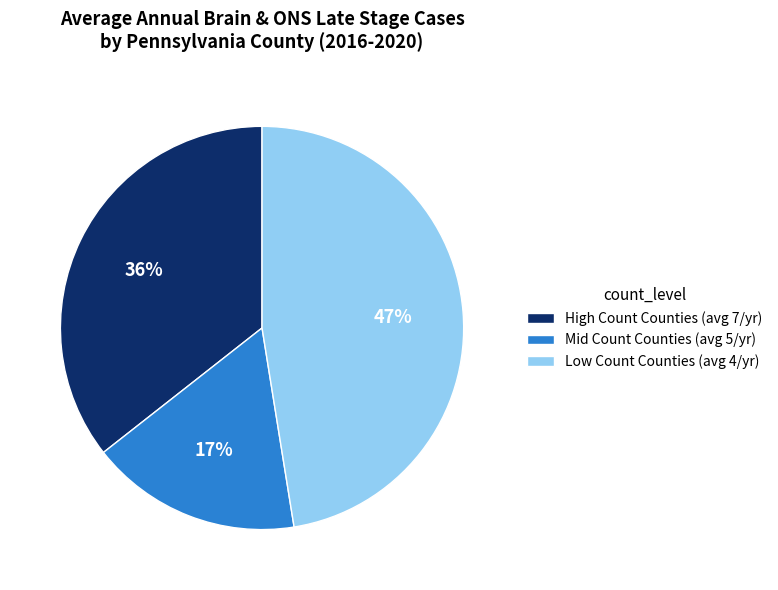

To the nearest percent, what is the average slice percentage?

33%